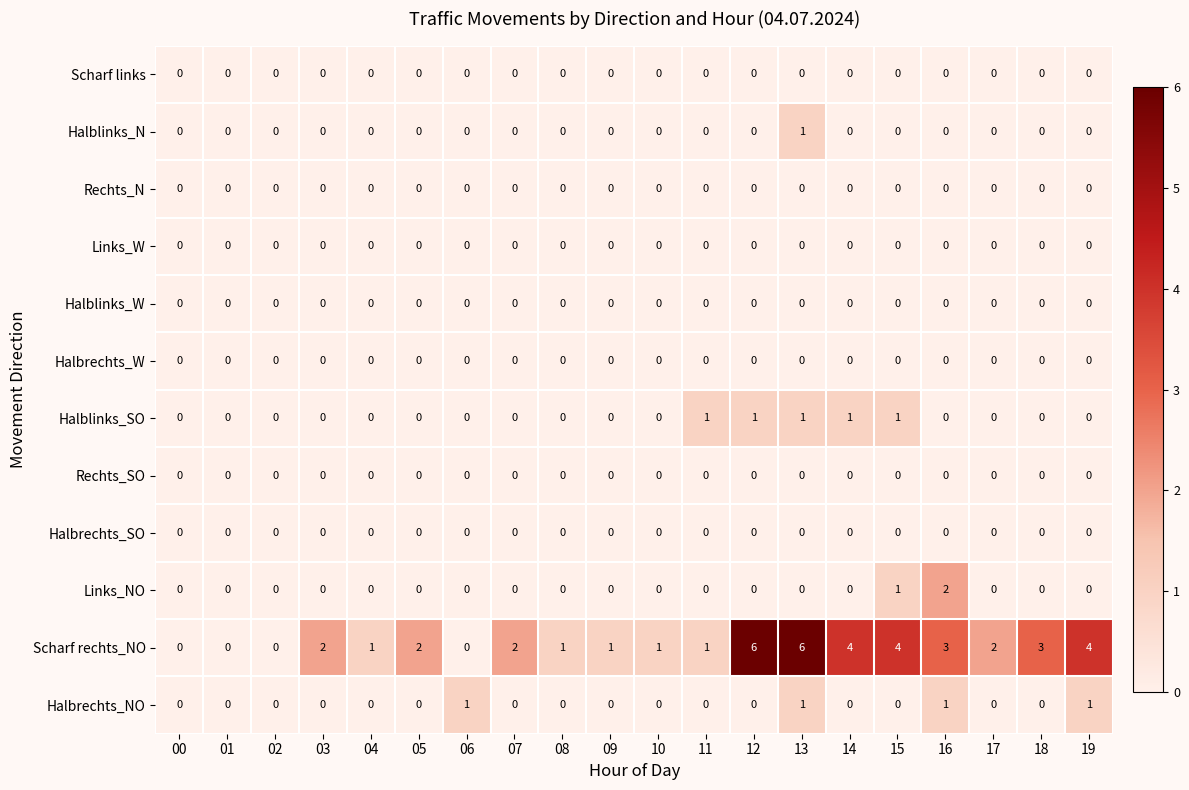

Which series has the largest range (max minus min)?

Scharf rechts_NO